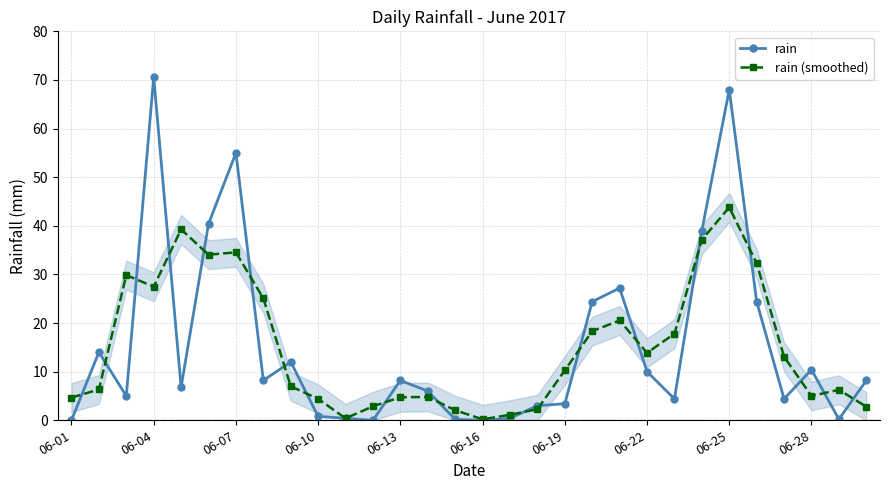

How many lines are shown in the chart?

2